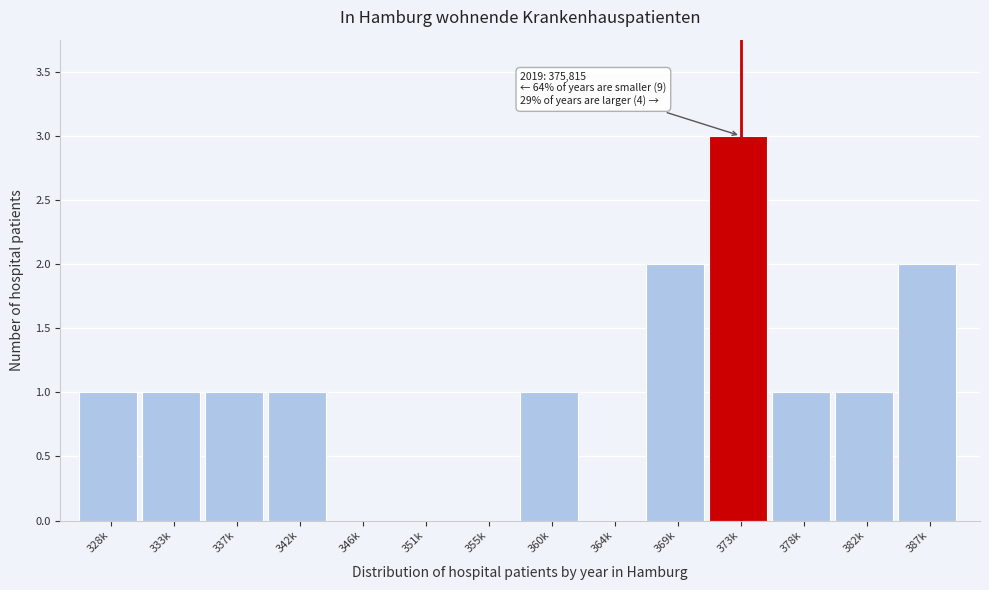

Reading left to right, list all the values displayed in this chart.

328k=1	333k=1	337k=1	342k=1	346k=0	351k=0	355k=0	360k=1	364k=0	369k=2	373k=3	378k=1	382k=1	387k=2